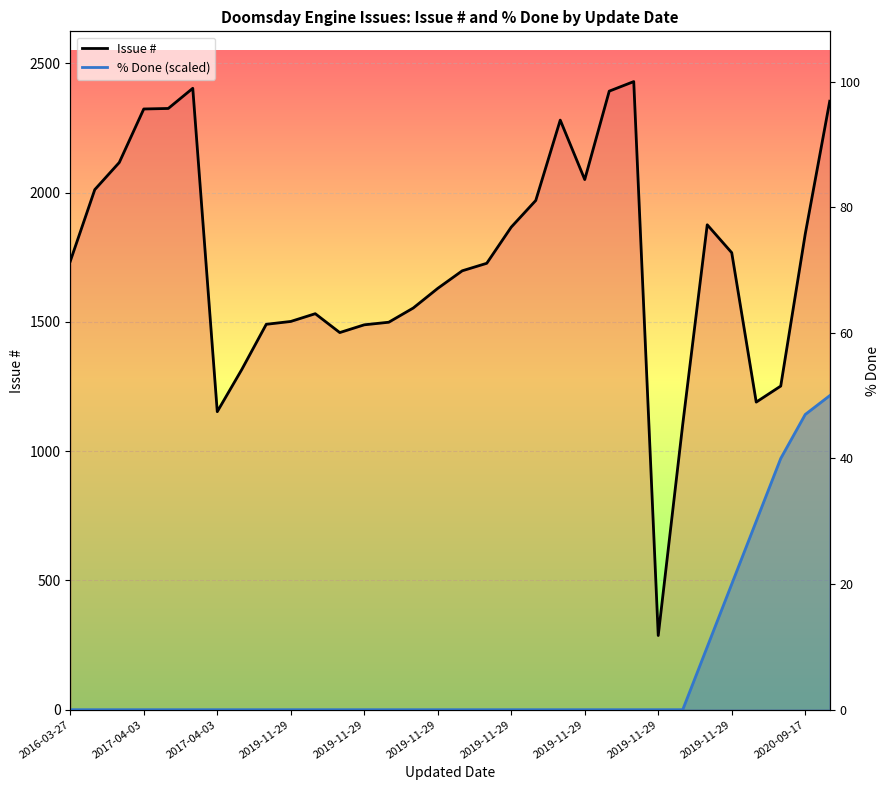

How many positive values does the % Done (scaled) series have?

6